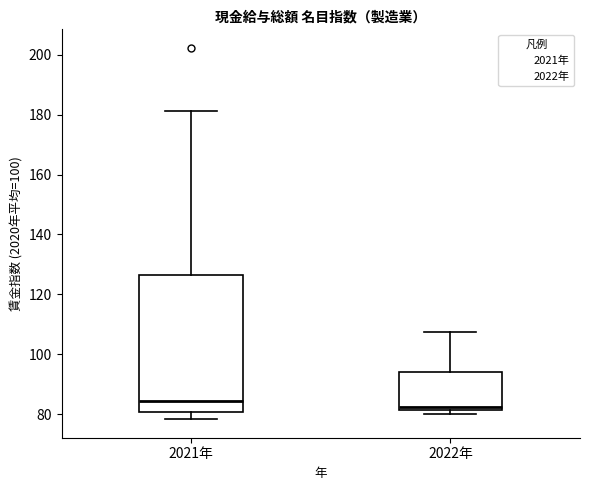

Reading left to right, transcribe this box plot: for each box, give where its median line is, the range the box spans, and where its two whiskers end, as read against the y-axis. The values are not printed on the chart, so give them approximately, as read against the axis.

2021年: median 84, box 80 to 126, whiskers 78 to 182
2022年: median 82 (just above the box's lower edge), box 82 to 94, whiskers 80 to 108